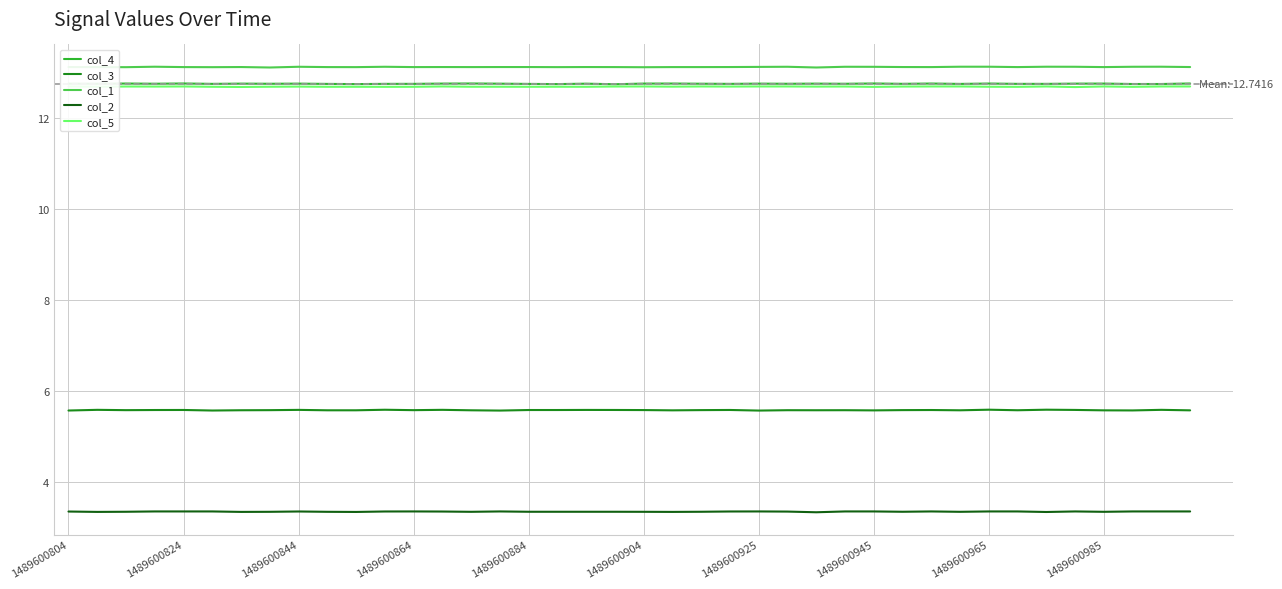

Which series has the largest range (max minus min)?

col_3